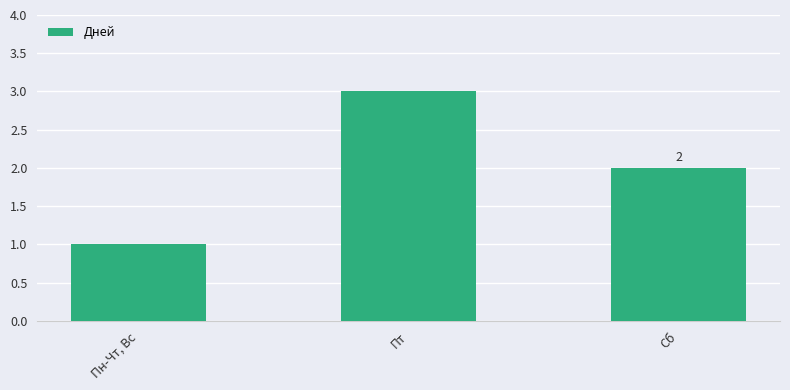

Reading left to right, transcribe all the data shown in this chart.

Пн-Чт, Вс=1	Пт=3	Сб=2